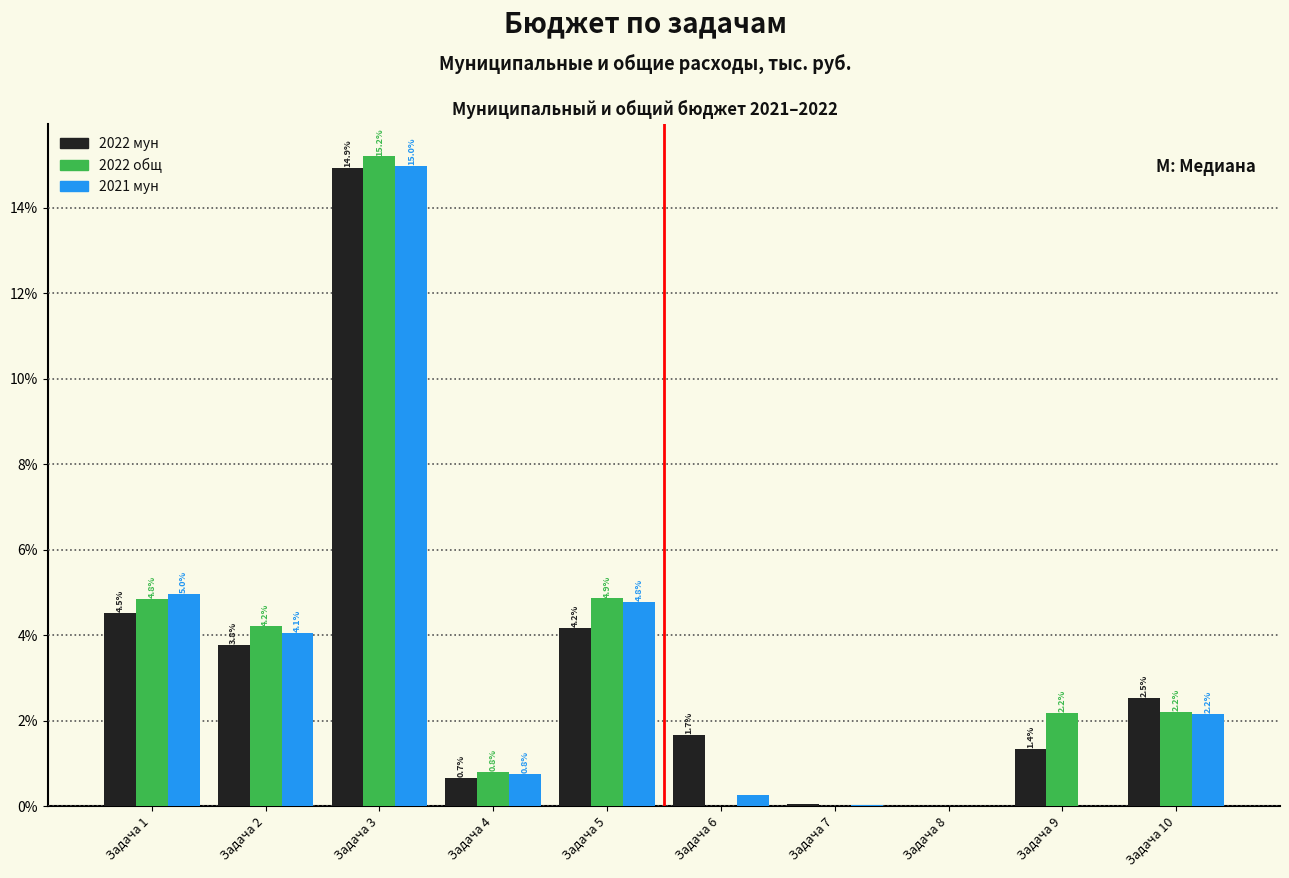

At which category is the sum across all series the highest?

Задача 3